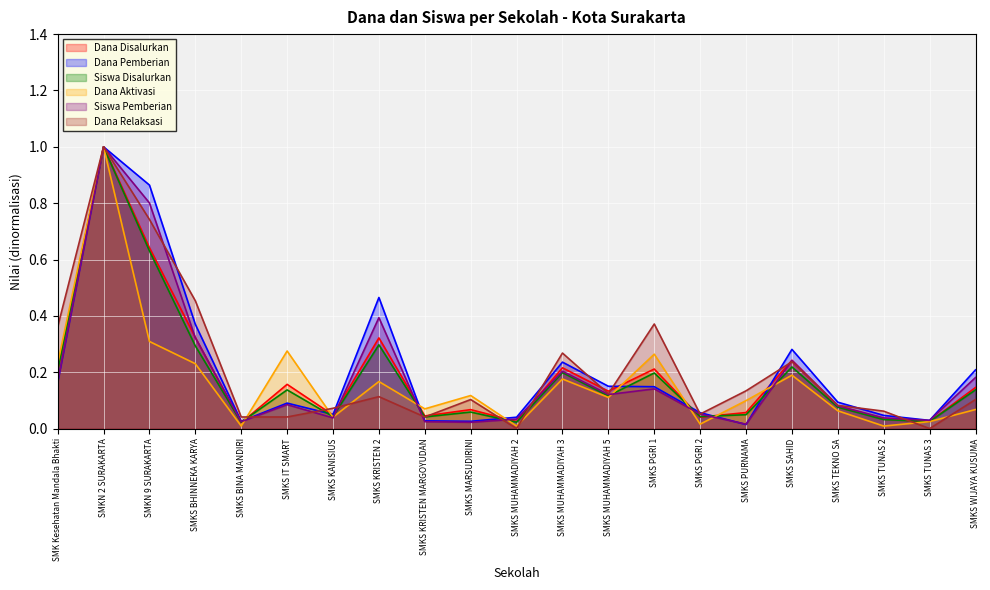

How many interior local valleys does the Siswa Pemberian series have?

6